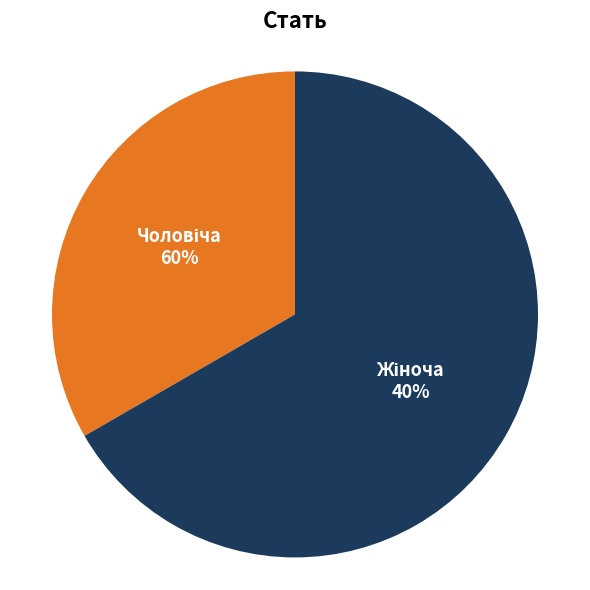

To the nearest percent, what is the average slice percentage?

50%